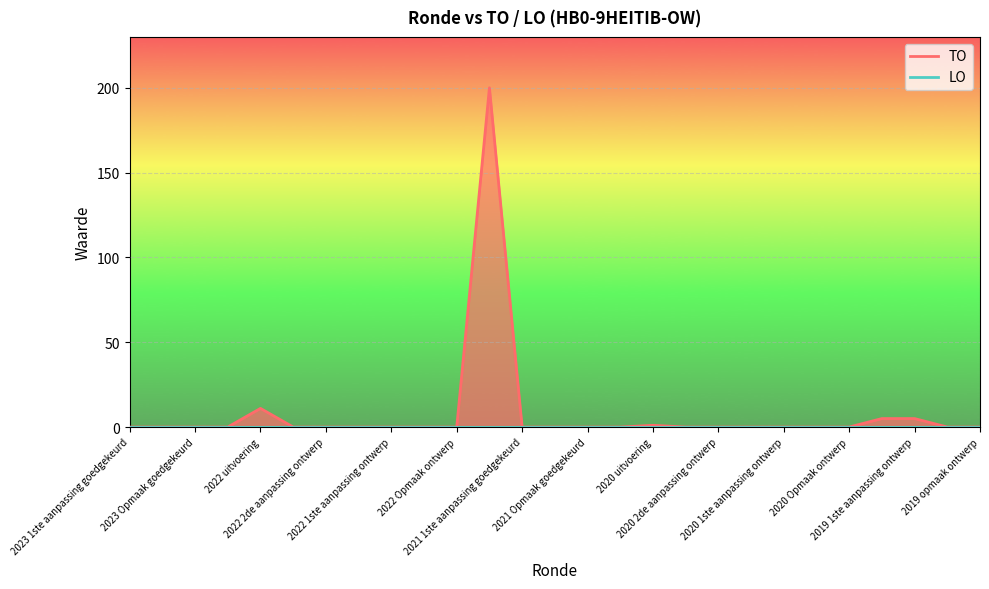

How many categories are shown in the chart?

27